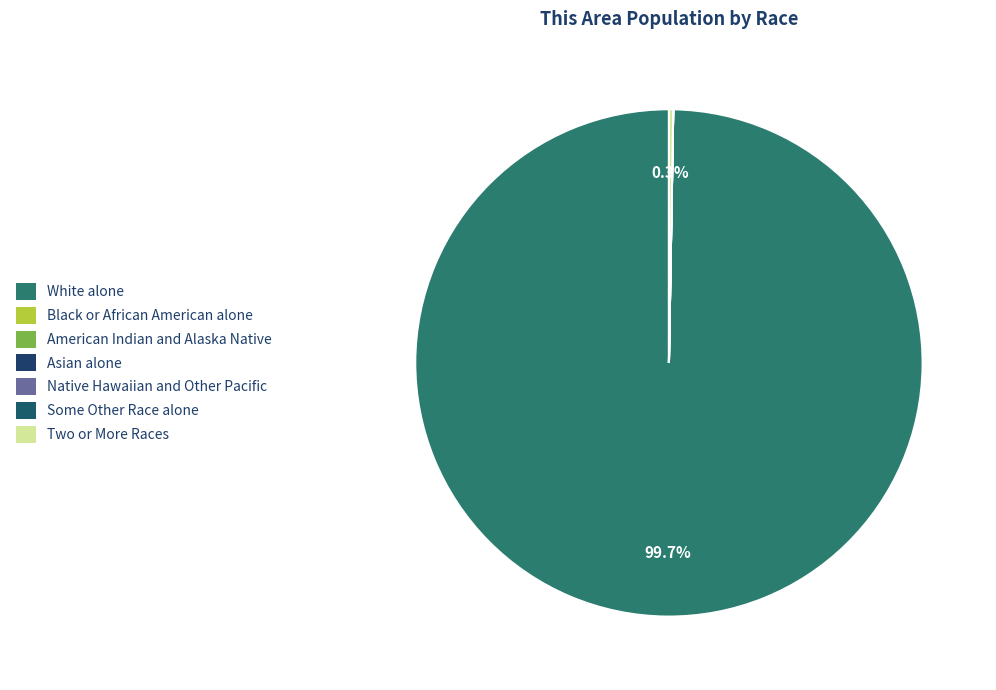

How many slices are in this pie chart?

7